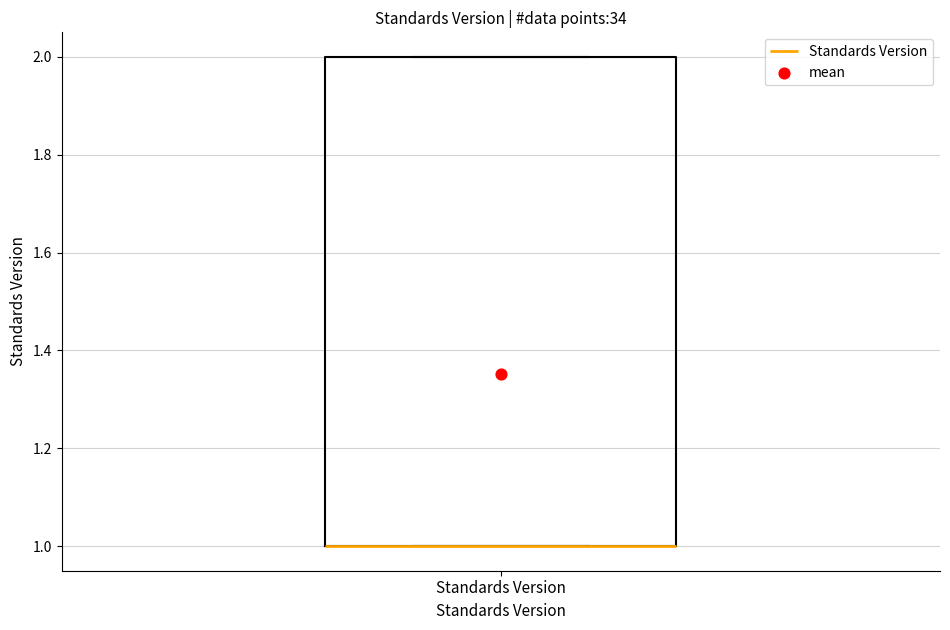

Where is the upper edge of the box for Standards Version on the y-axis? The values are not printed on the chart, so give them approximately, as read against the axis.

2